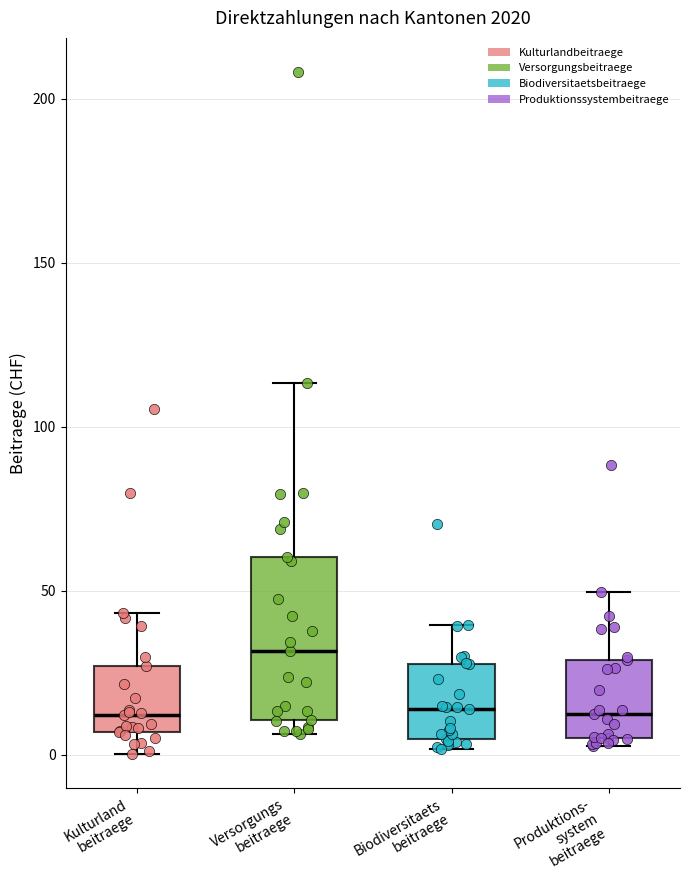

Where does the median line of the box for Produktions- system beitraege sit on the y-axis? The values are not printed on the chart, so give them approximately, as read against the axis.

15